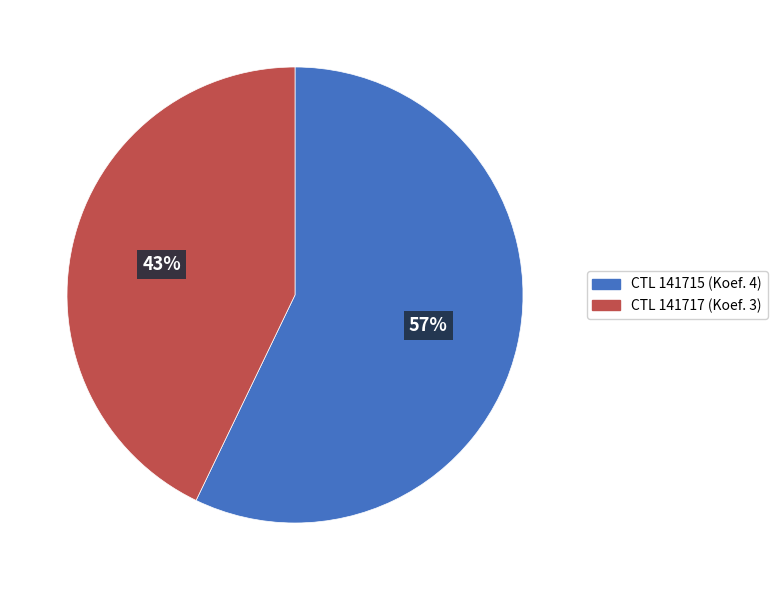

Is there a majority slice in this chart?

Yes